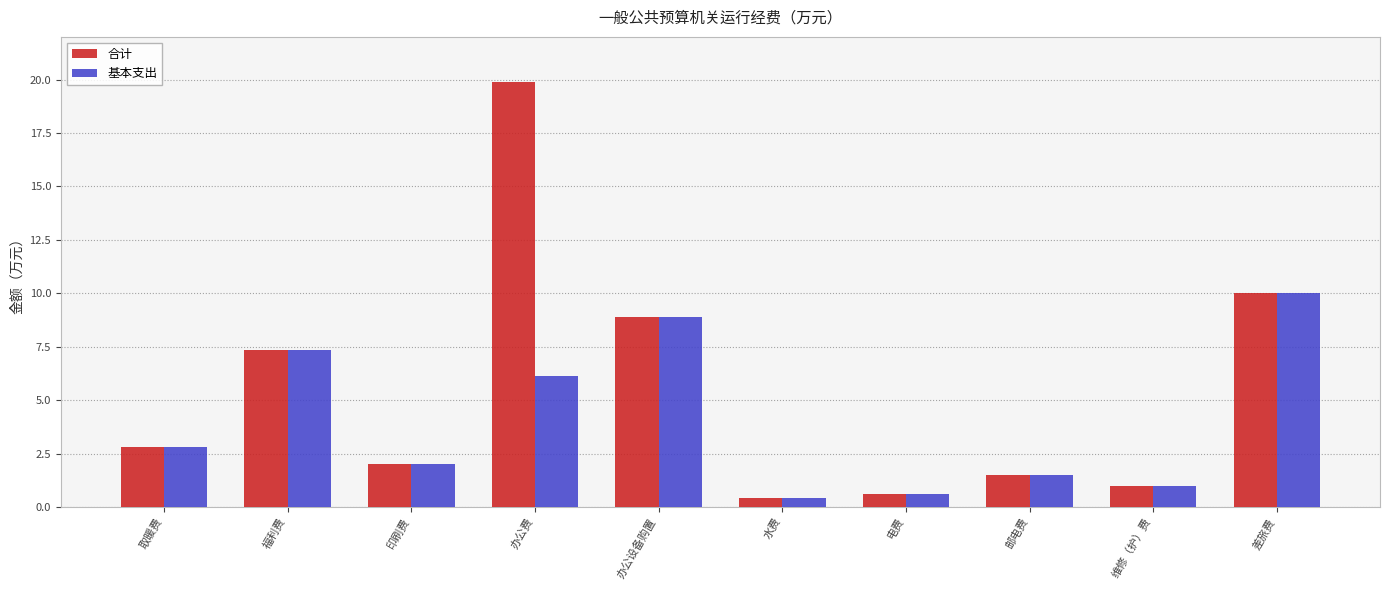

What is the smallest value displayed?

0.4